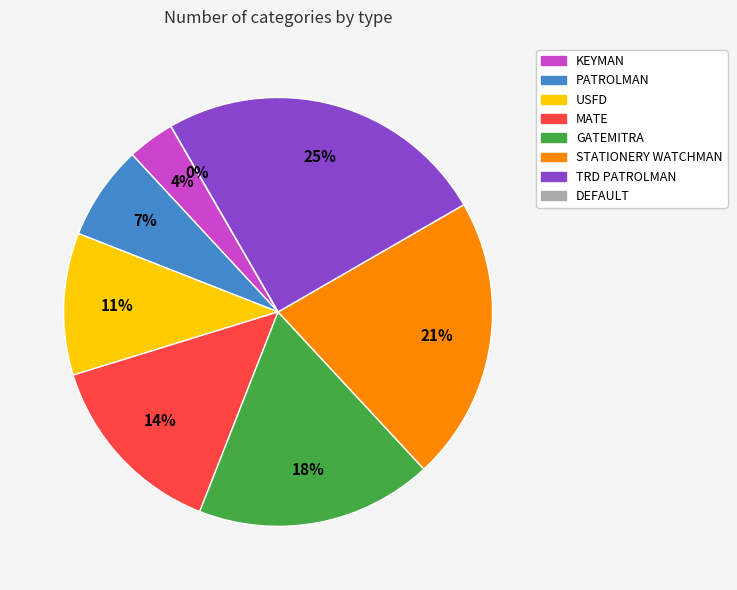

How many slices are in this pie chart?

8